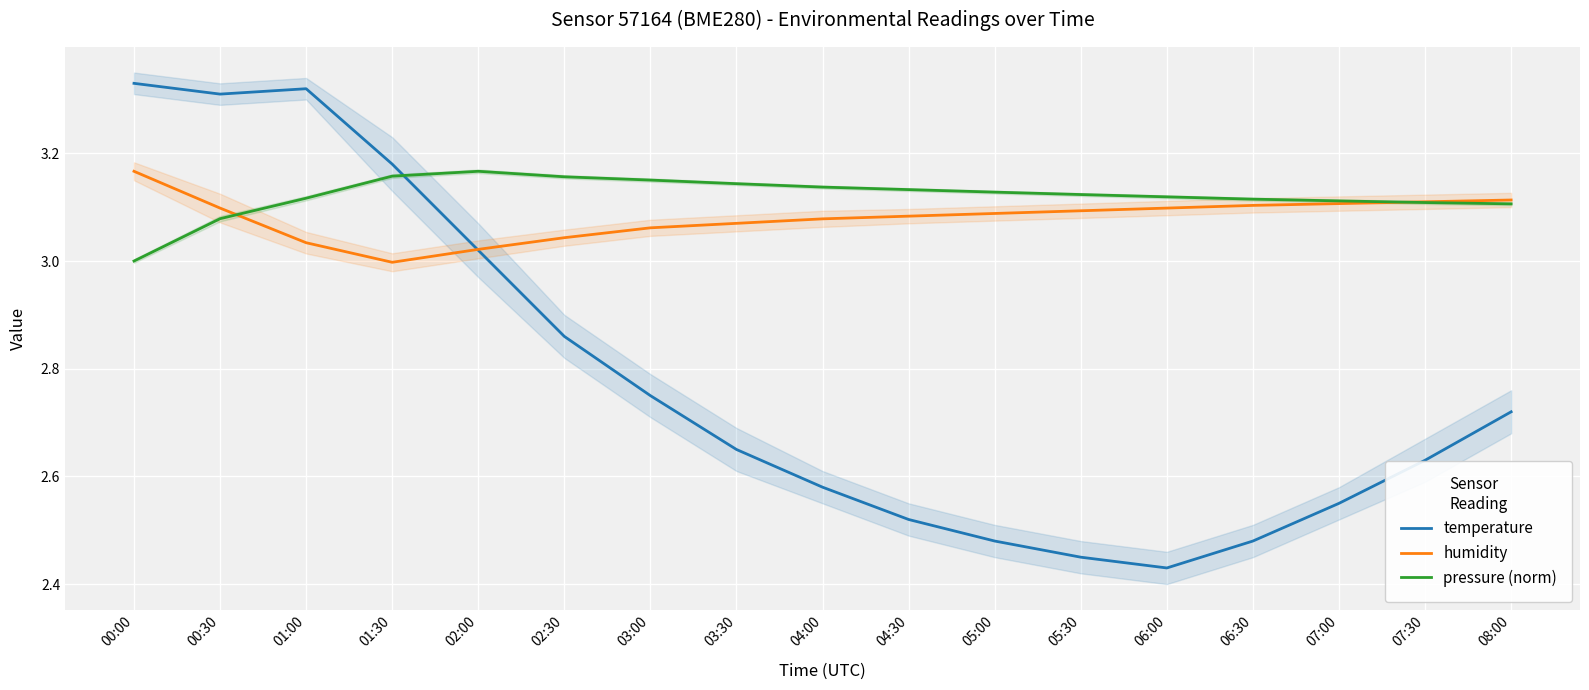

Which label corresponds to the largest value in the chart?

00:00